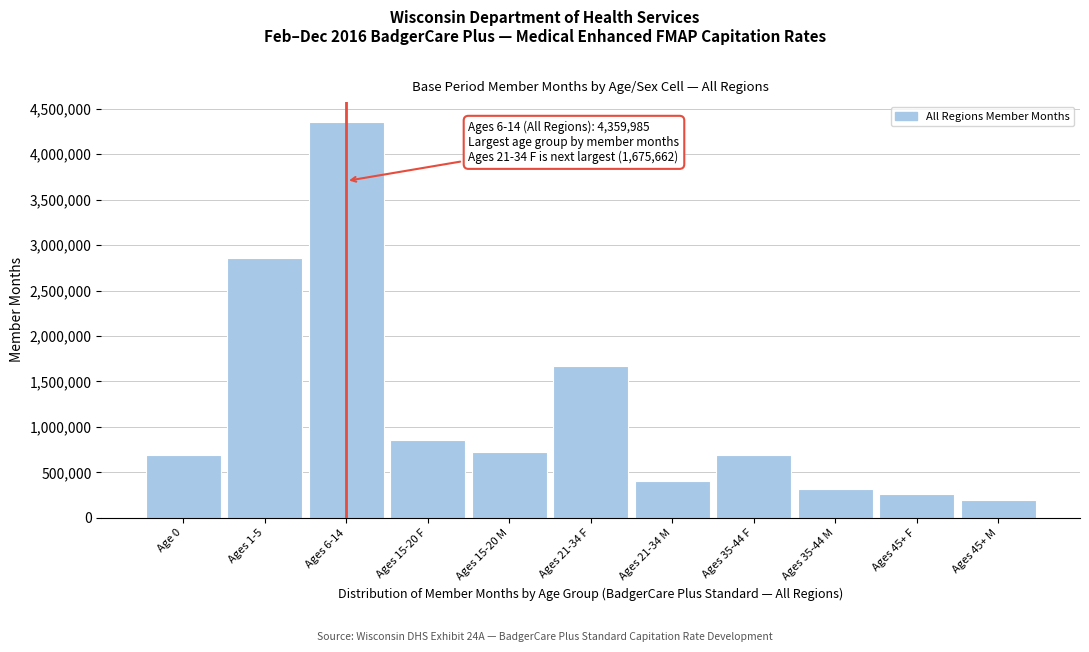

Is it true that the value at Ages 35-44 F is 297409?

False